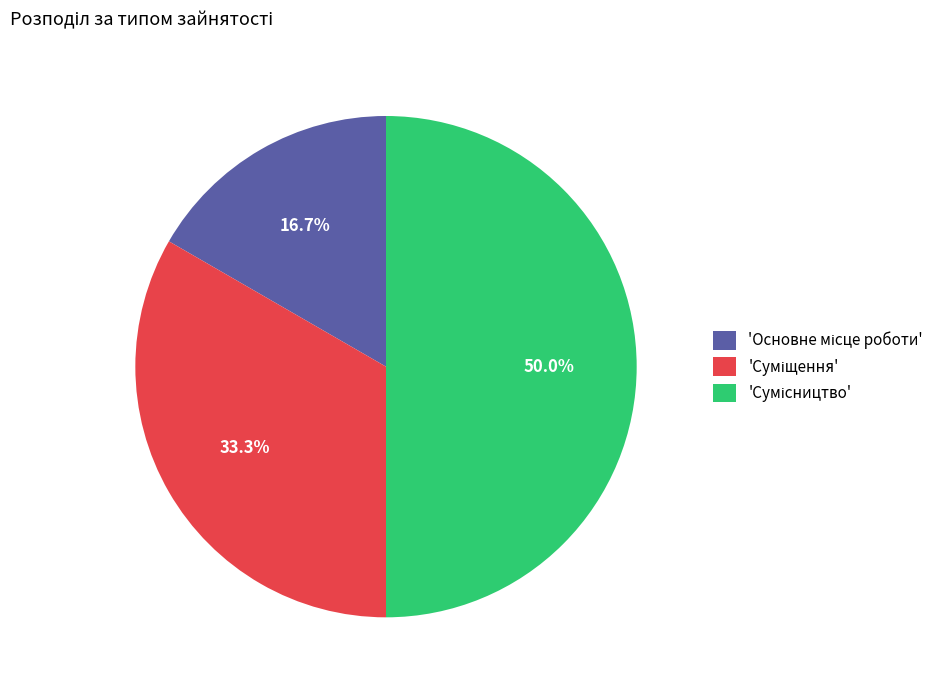

Which category has the smallest portion of the pie?

Основне місце роботи